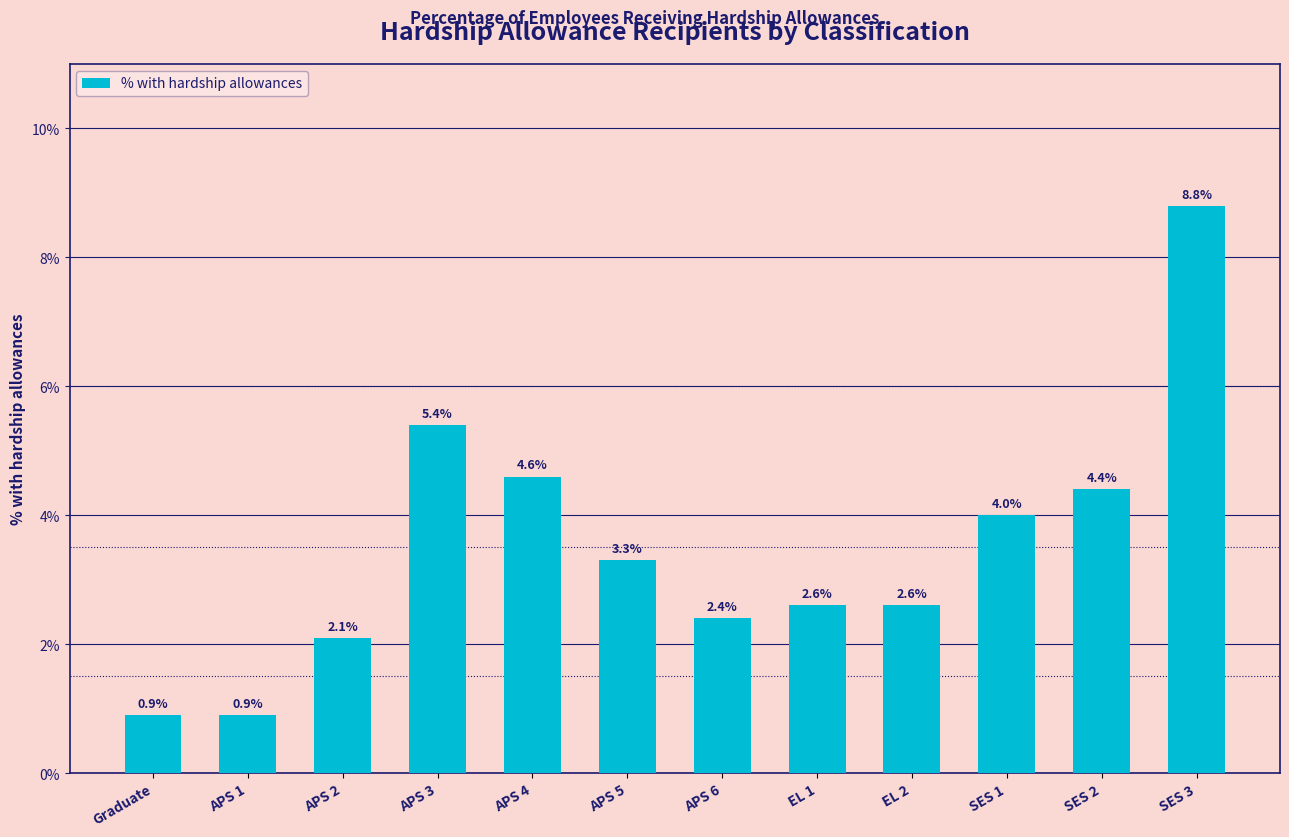

Where does the data first go above 3?

APS 3